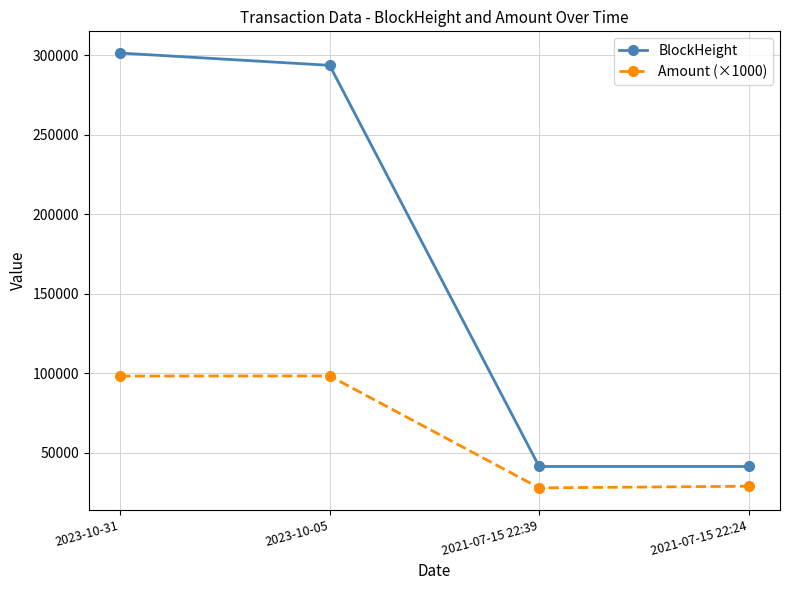

How many data points in BlockHeight are less than 293697?

2